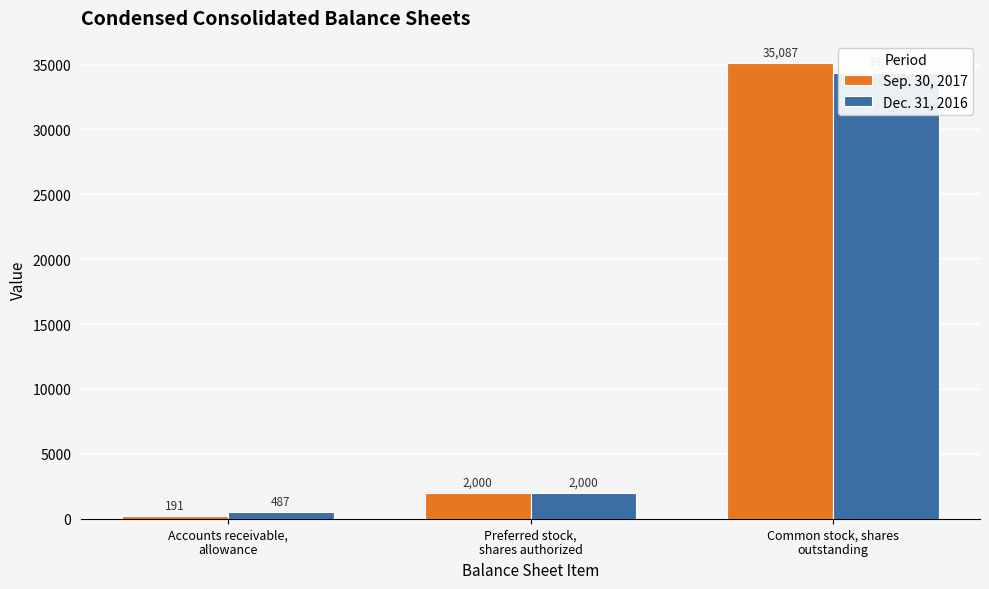

What is the difference between the second highest and minimum values in the Sep. 30, 2017 series?

1809